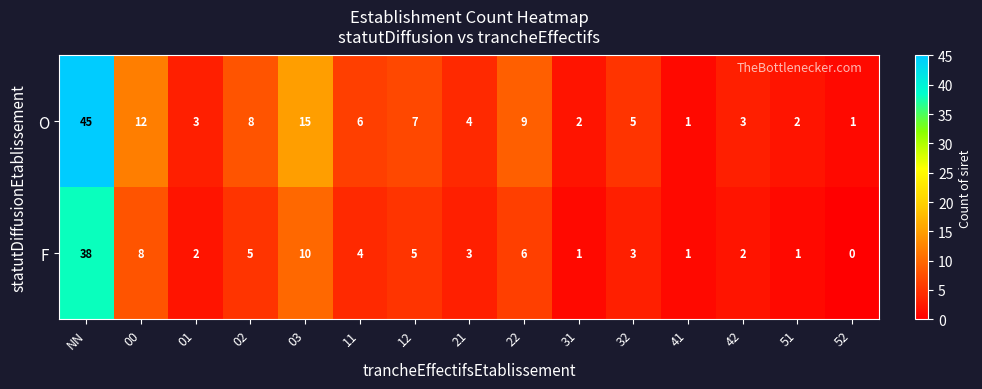

Rank the series at 00 from lowest to highest value.

F, O